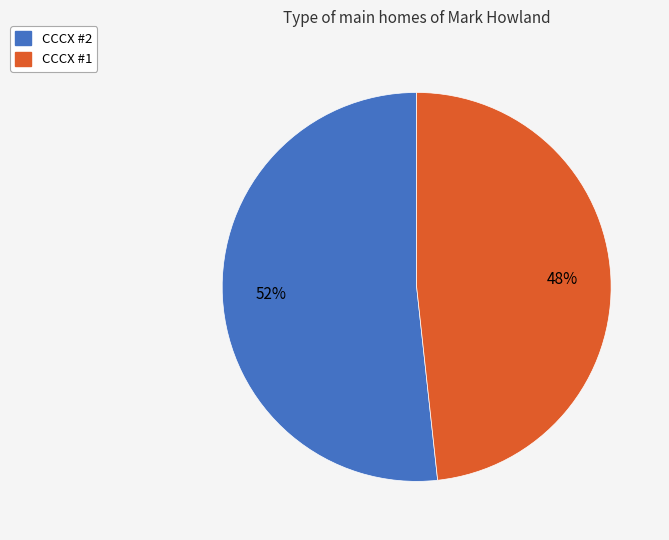

The CCCX #1 slice represents 41% of the pie. True or false?

False